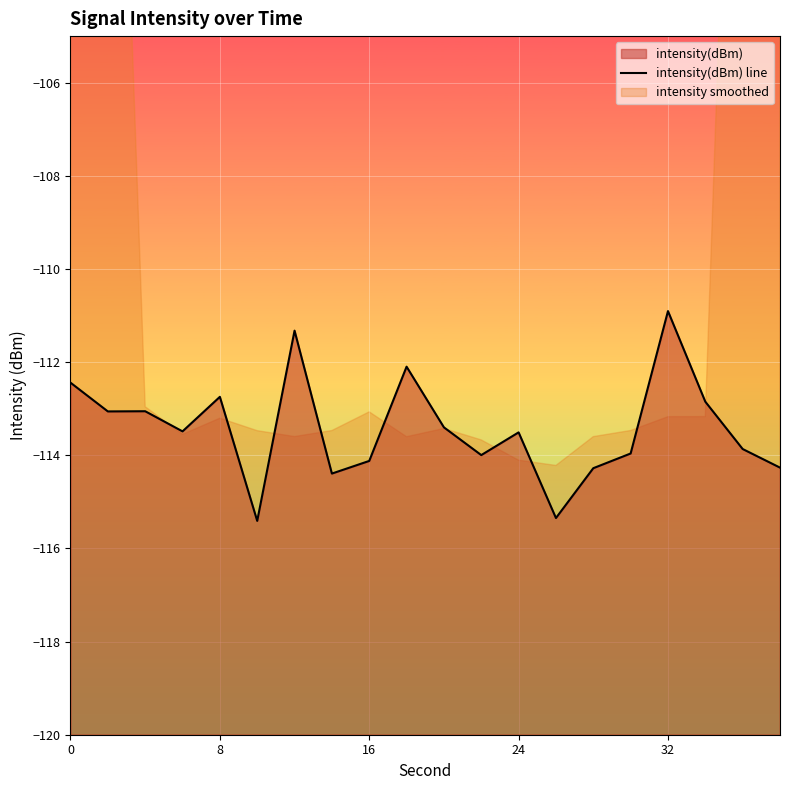

What is the average value?

-113.4